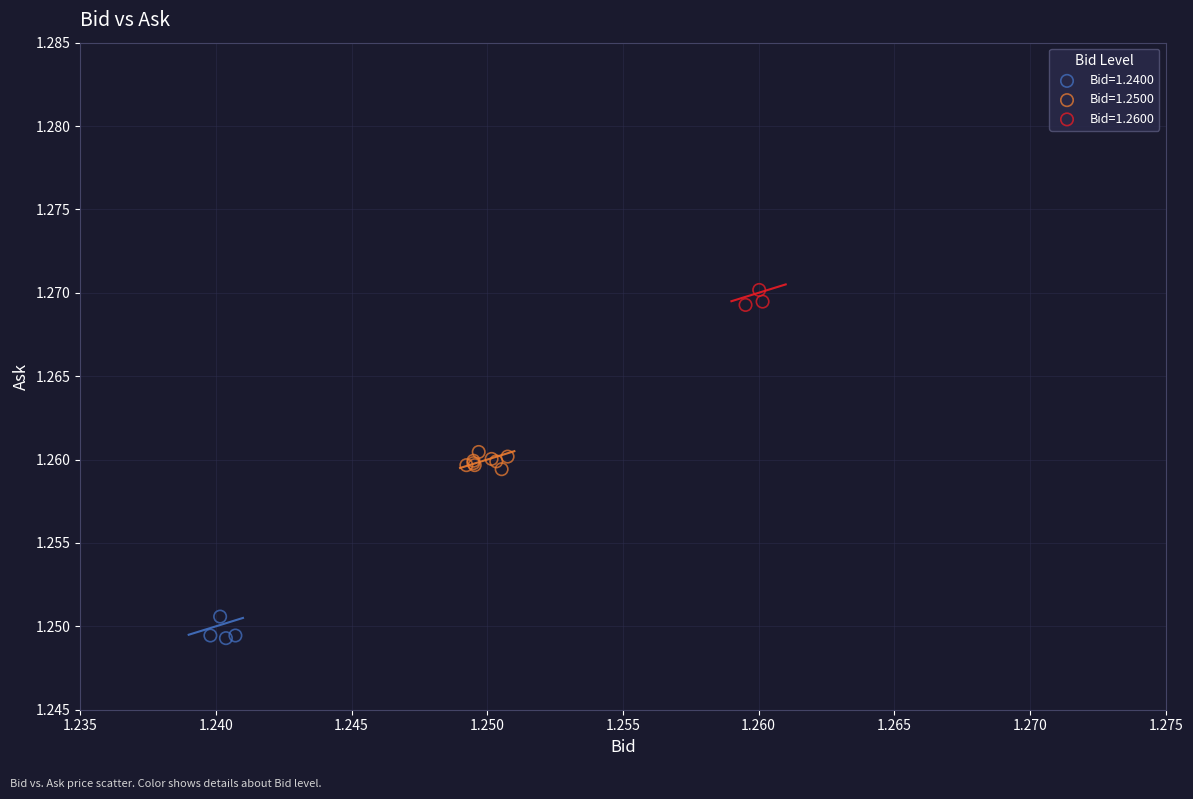

Which series contains the highest Y value?

Bid=1.2600